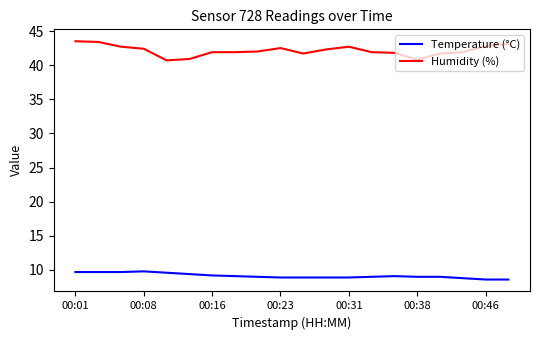

What is the difference between the maximum and minimum values in the Humidity (%) series?

2.8